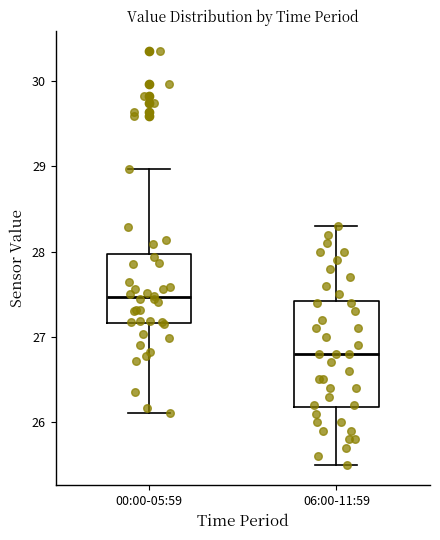

Where is the lower edge of the box for 06:00-11:59 on the y-axis? The values are not printed on the chart, so give them approximately, as read against the axis.

26.2